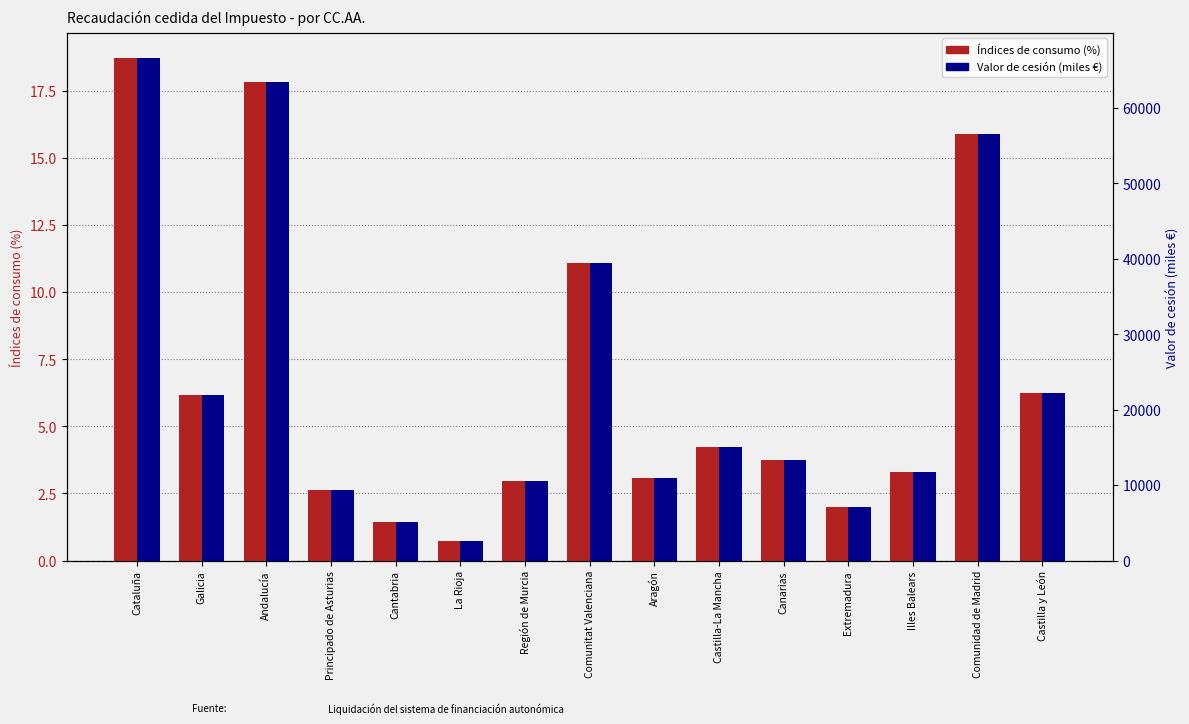

What is the difference between the highest and lowest values at Galicia?

21915.0